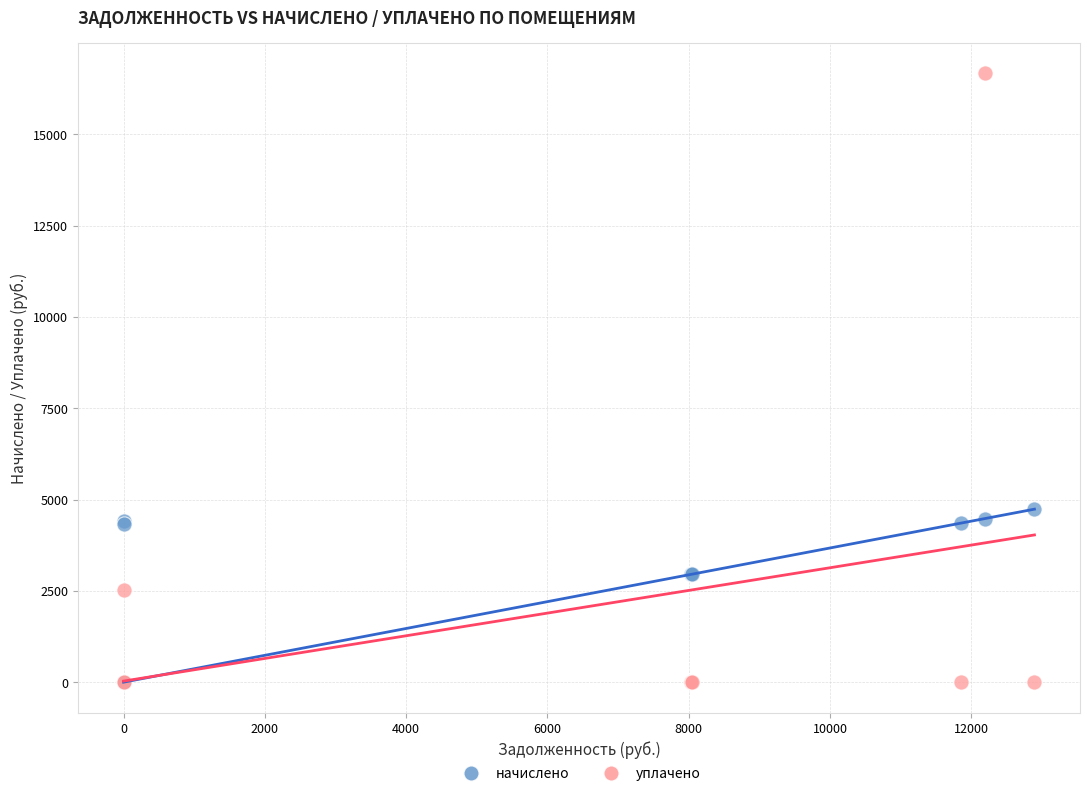

Which series reaches the maximum Y coordinate?

уплачено